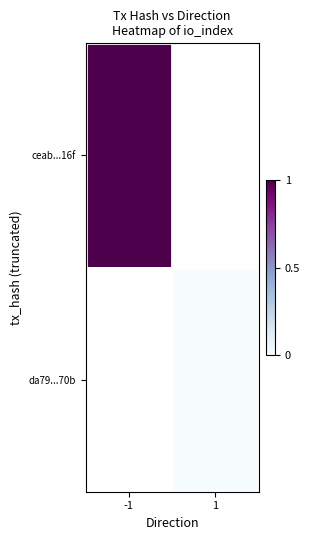

Between 1 and -1, which is larger?

-1